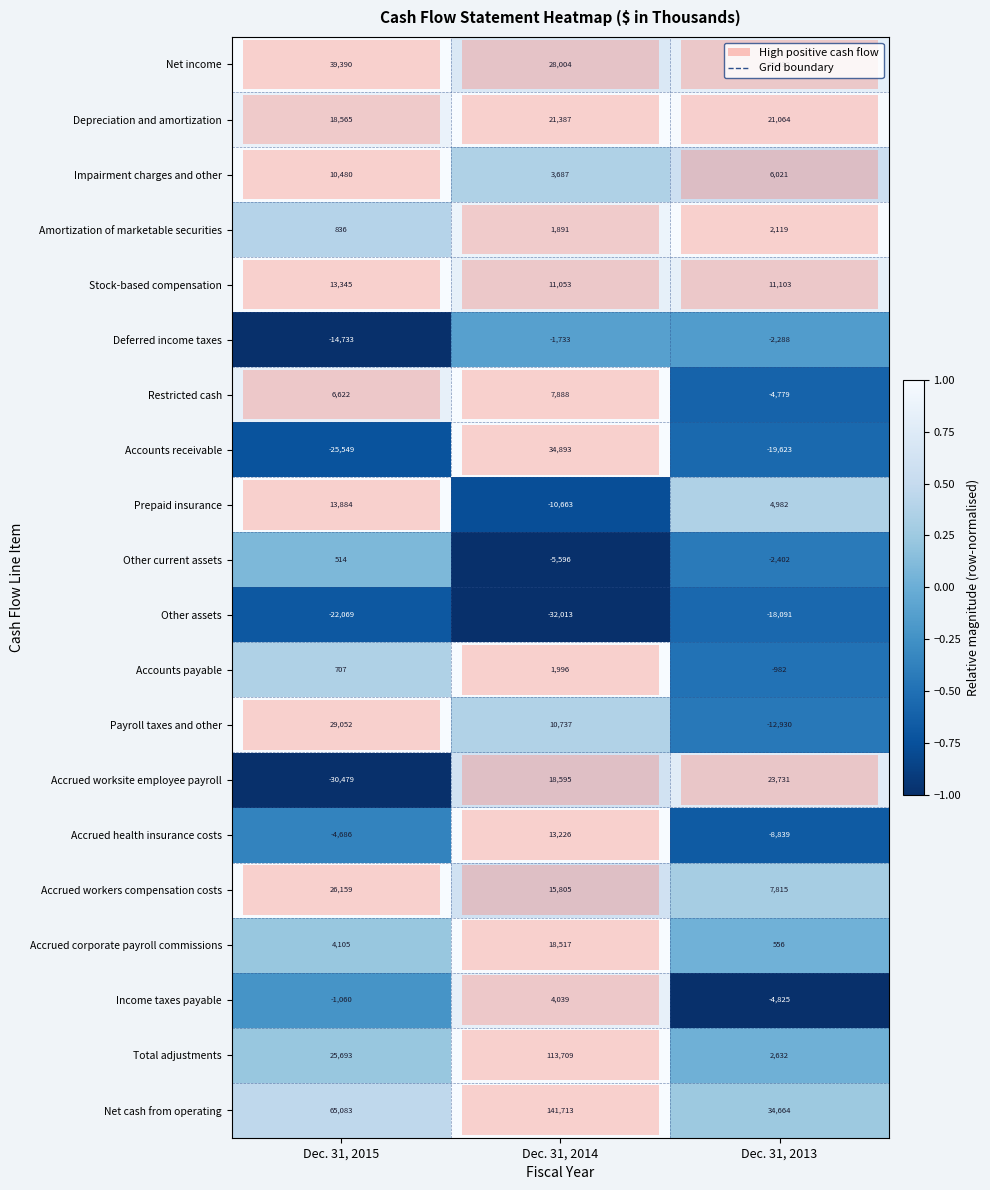

At which category is the sum across all series the highest?

Dec. 31, 2014